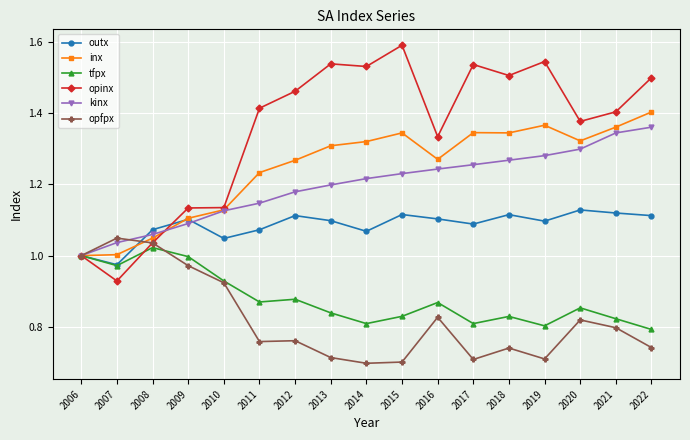

At which category does tfpx reach its first local peak?

2008